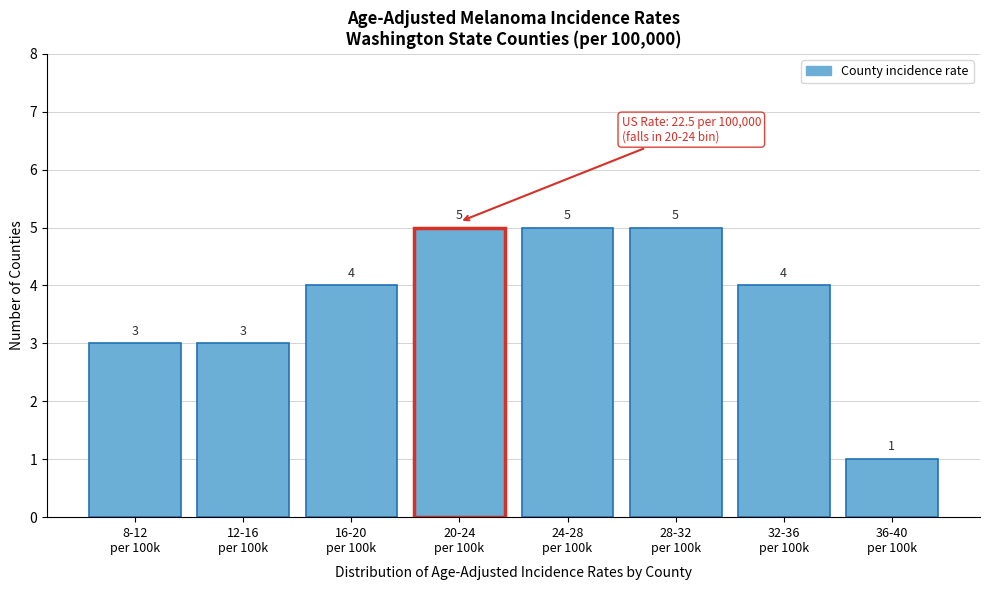

Reading left to right, extract all data points from this chart.

3	3	4	5	5	5	4	1